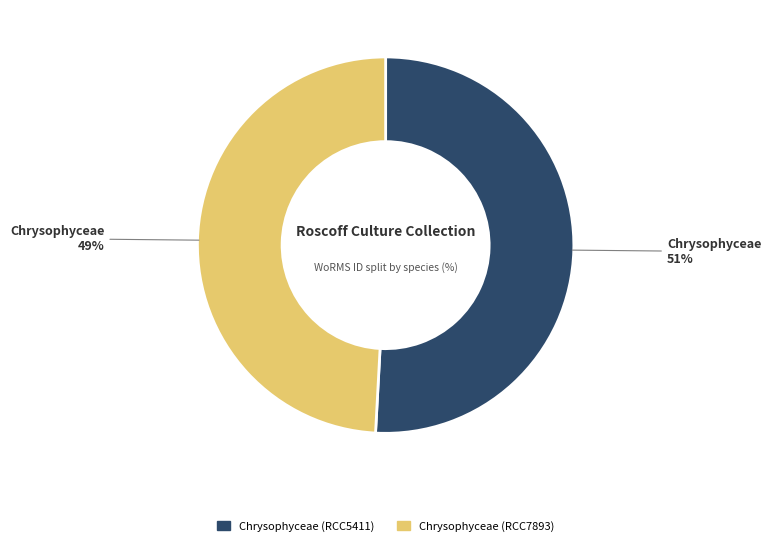

To the nearest percent, what percentage of the pie is Chrysophyceae (RCC7893)?

49%